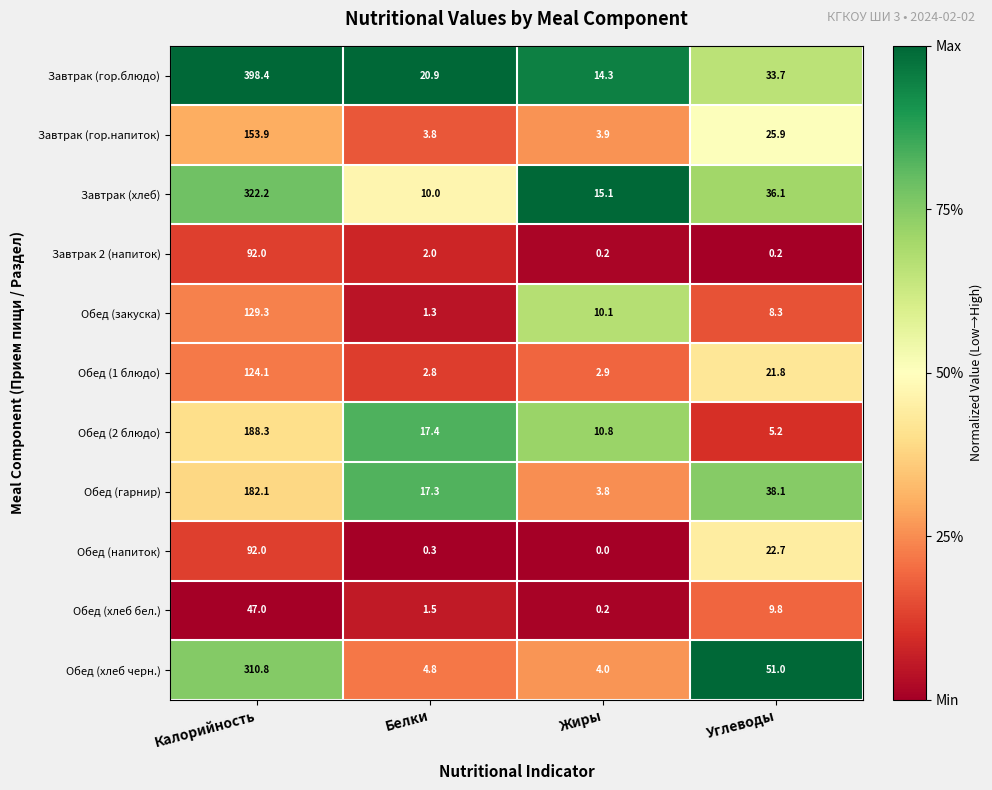

What is the maximum value shown in the chart?

398.4